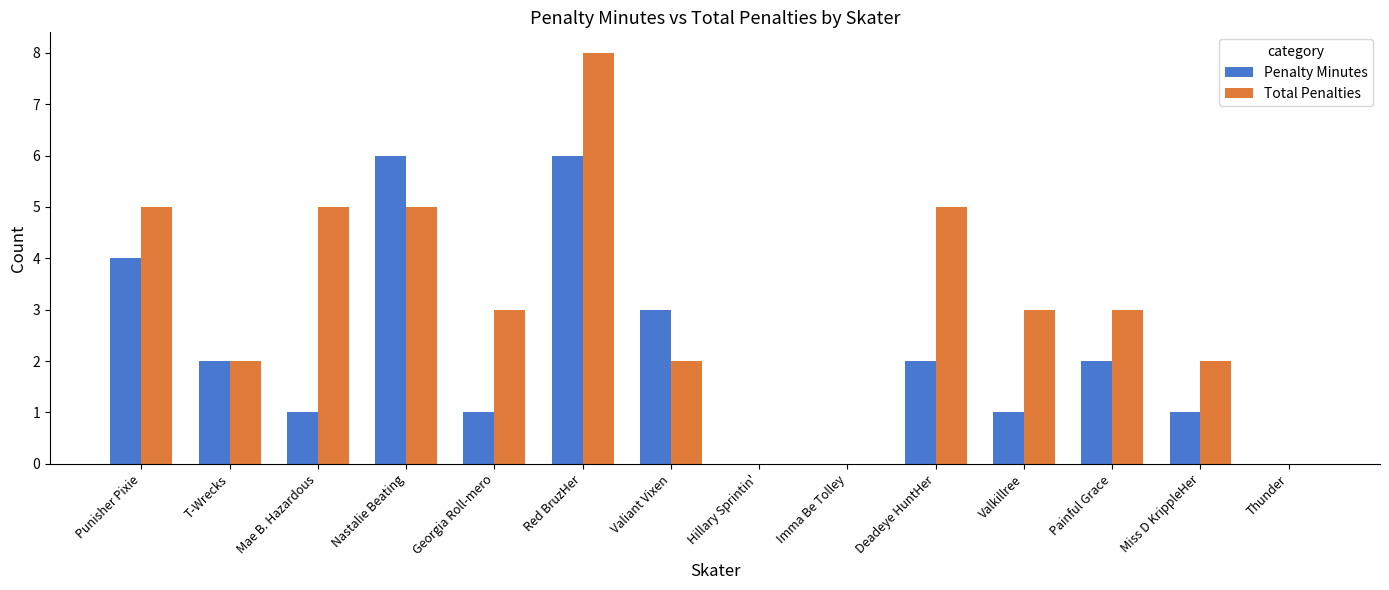

Which label corresponds to the largest value in the chart?

Red BruzHer